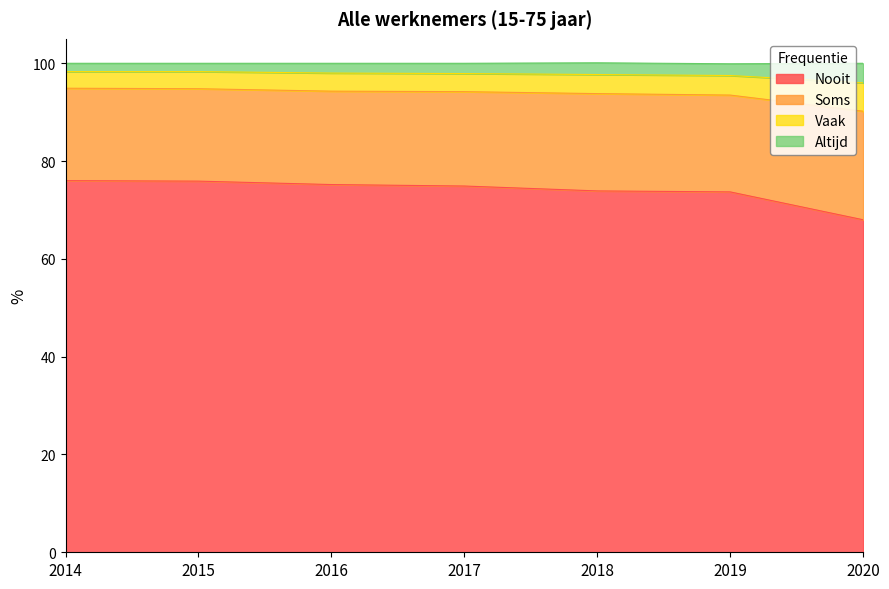

Between 2014 and 2018, which is larger?

2014